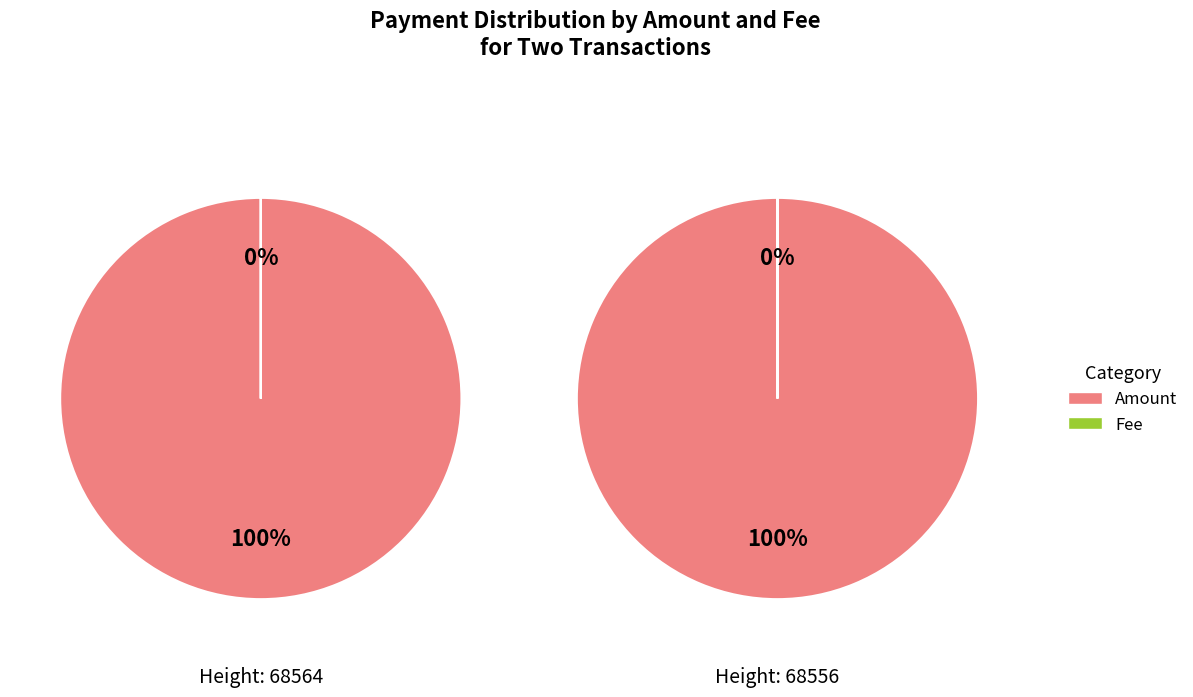

Combined, what portion of the pie is Fee and Amount?

100.0%